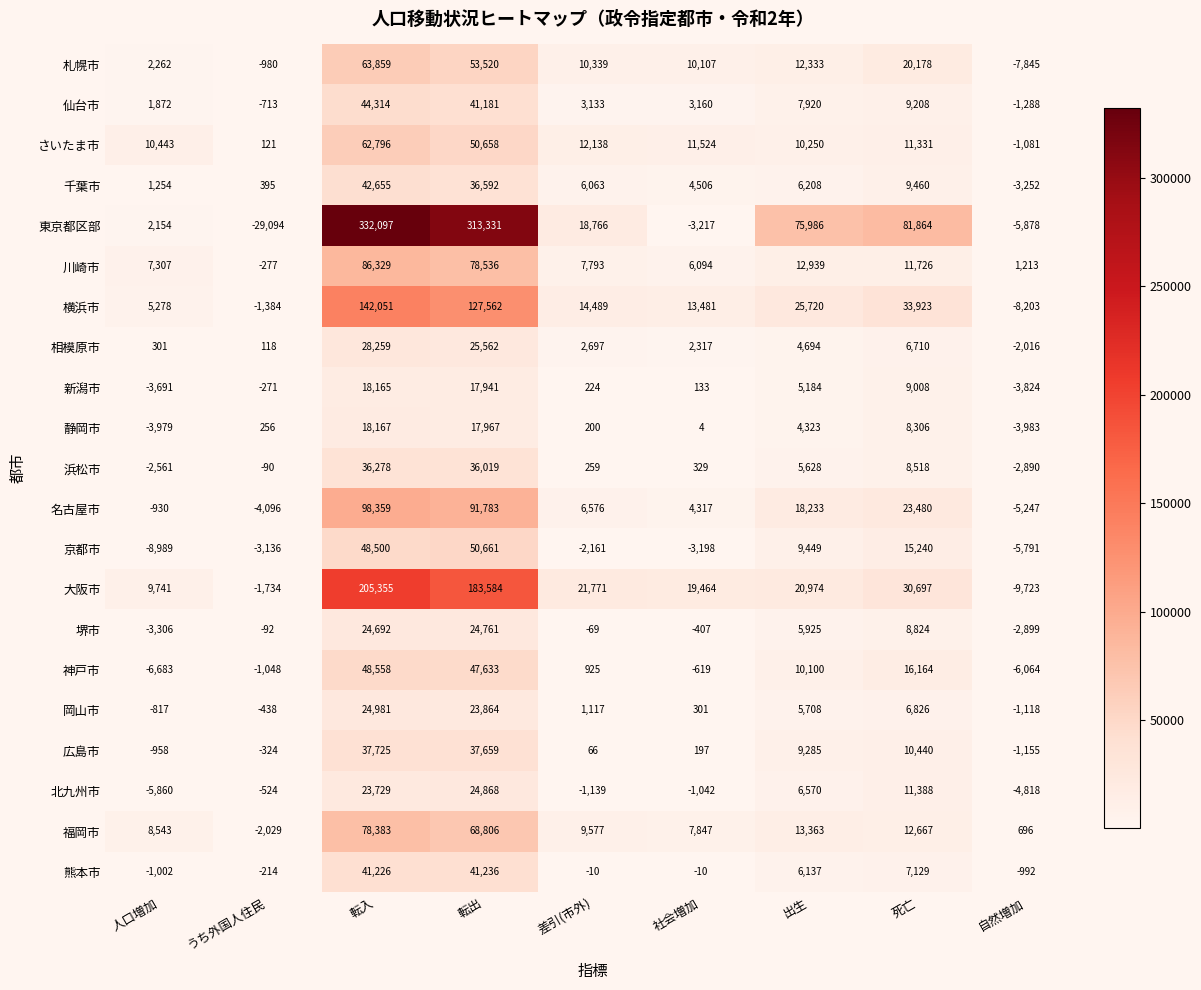

How many values in 新潟市 are below zero?

3